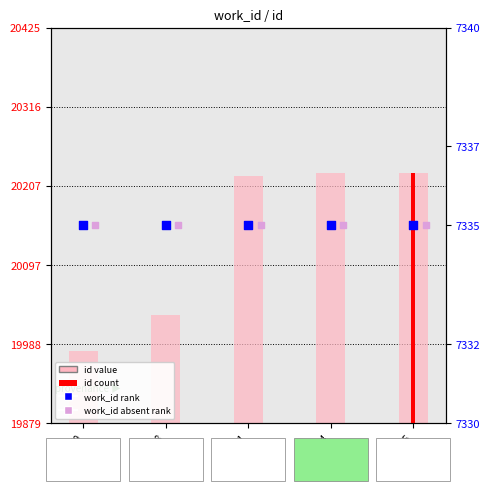

Which series has the largest total across all categories?

id (value)